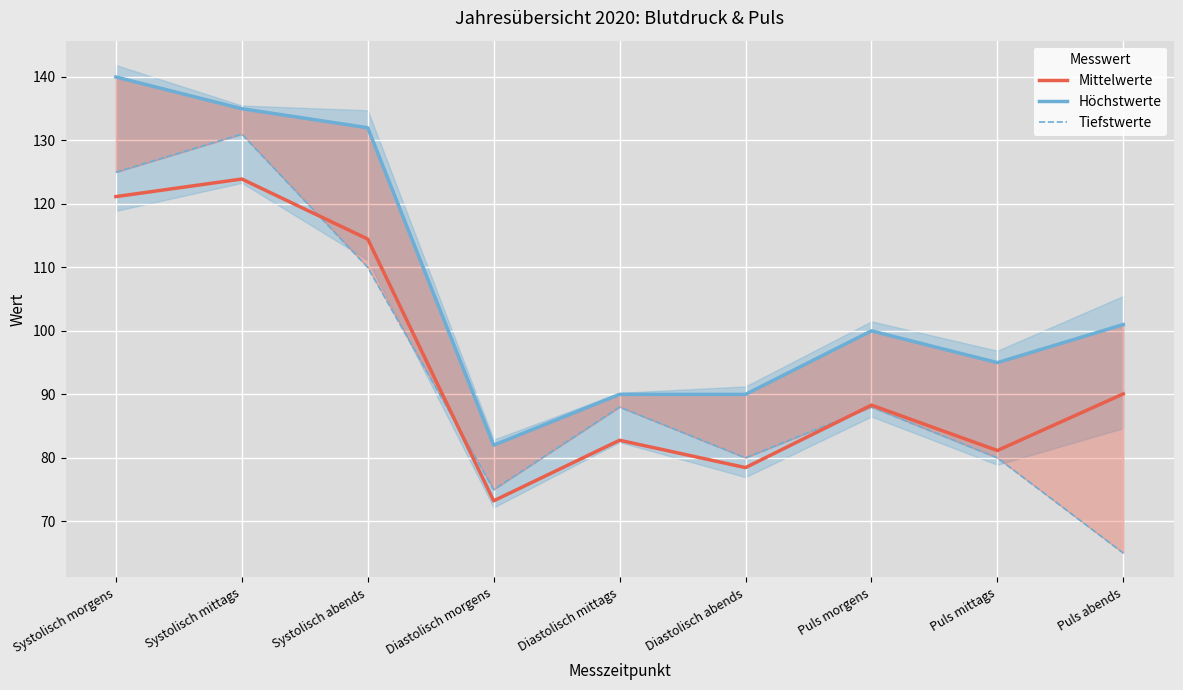

The value of Tiefstwerte at Puls morgens is 23.4. True or false?

False